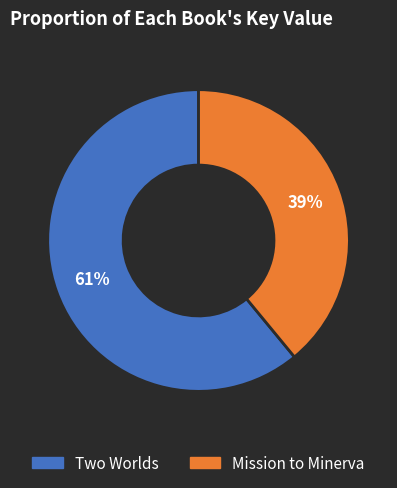

Count the number of slices in the pie.

2